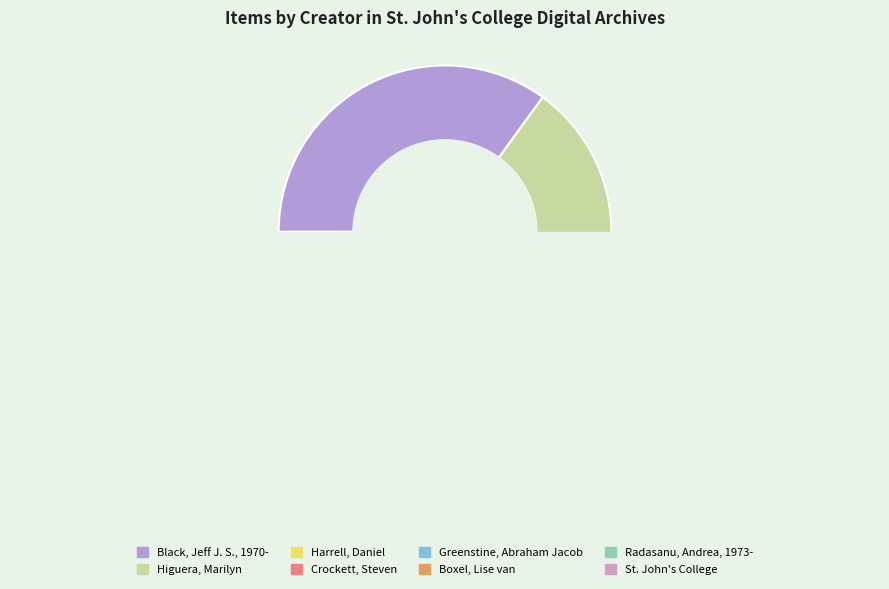

Rank the categories by value from highest to lowest.

Black, Jeff J. S., 1970-, Higuera, Marilyn, Harrell, Daniel, Crockett, Steven, Greenstine, Abraham Jacob, Boxel, Lise van, Radasanu, Andrea, 1973-, St. John's College